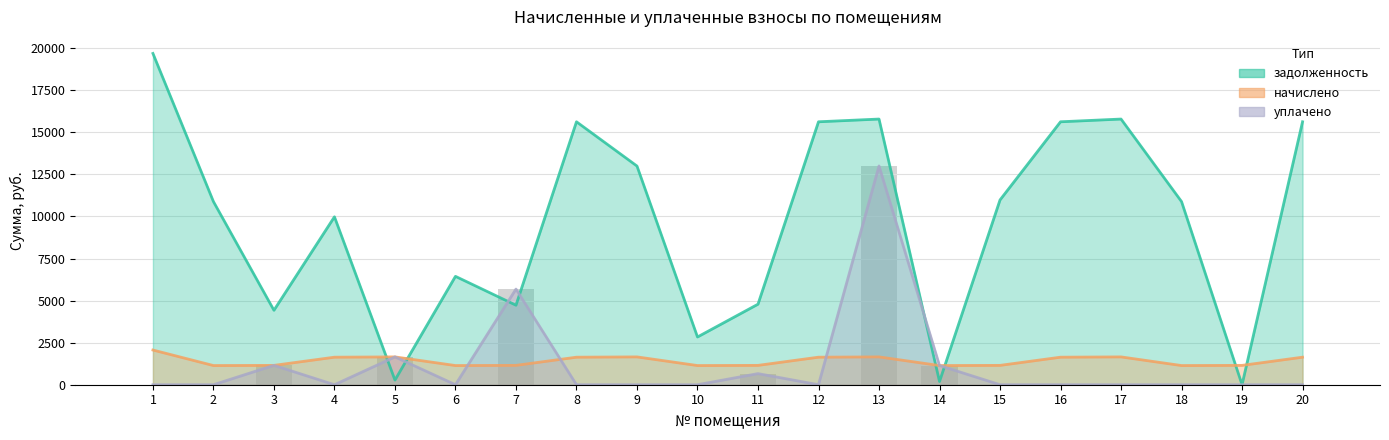

Are the bars horizontal?

No